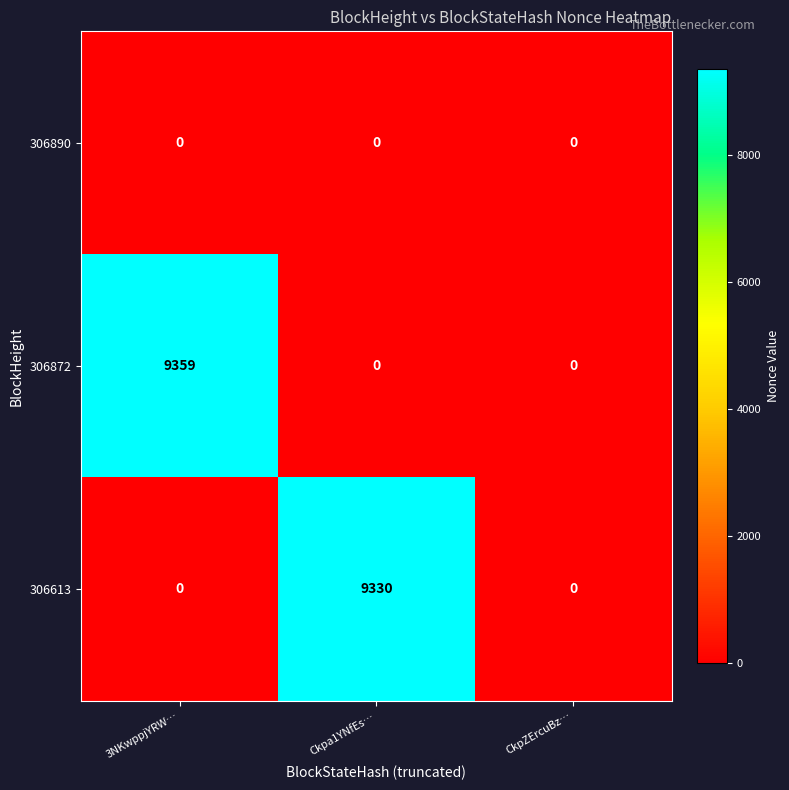

How many distinct data groups are displayed?

3